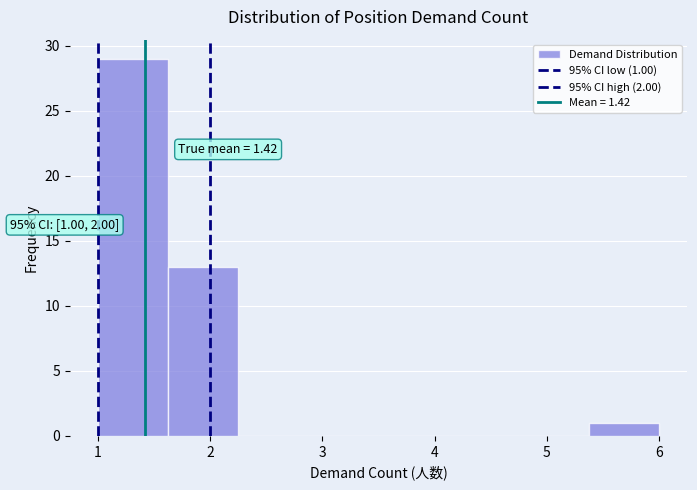

Over which range of the x-axis is the bar tallest?

1.0 to 1.6